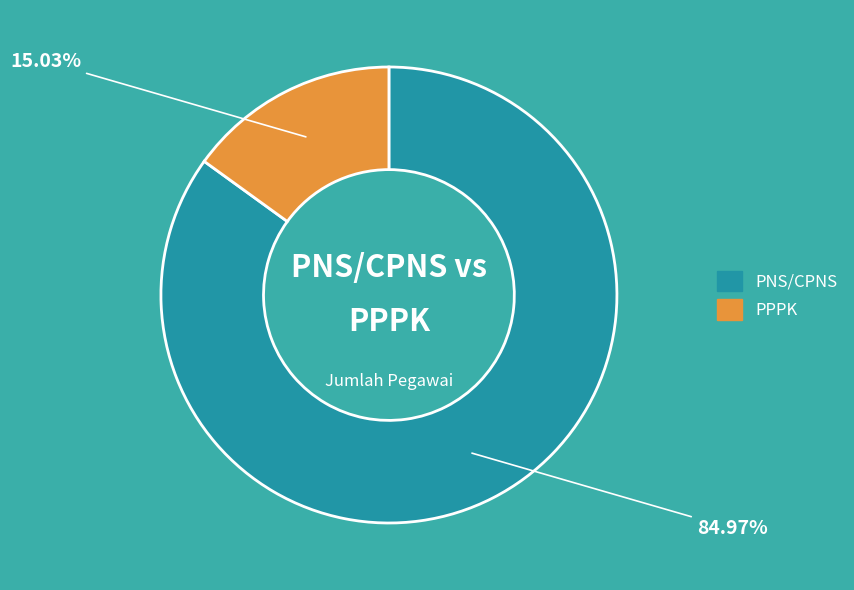

To the nearest percent, what is the average slice percentage?

50%